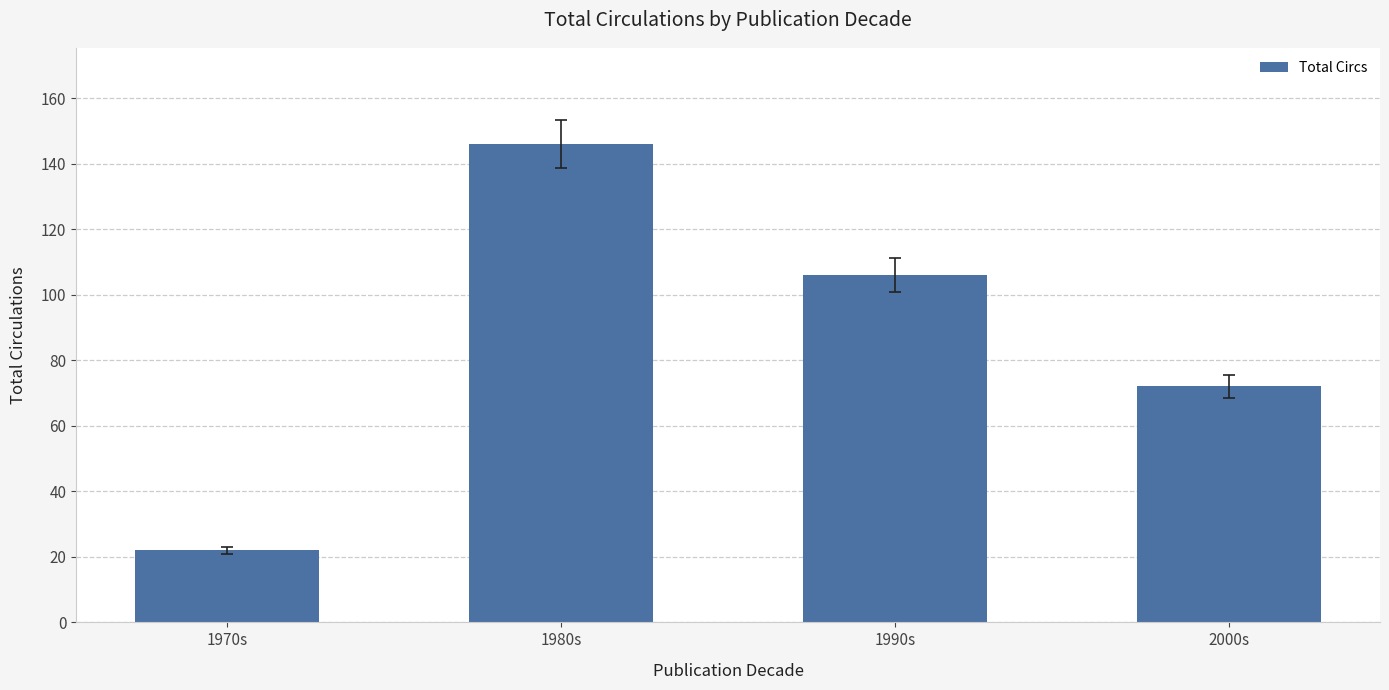

Between 1990s and 1980s, which is larger?

1980s